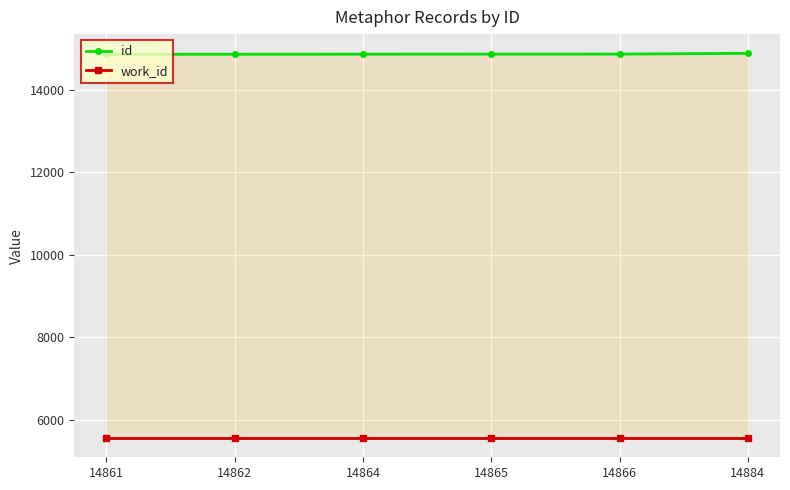

How many values in the id series are below 14865?

3